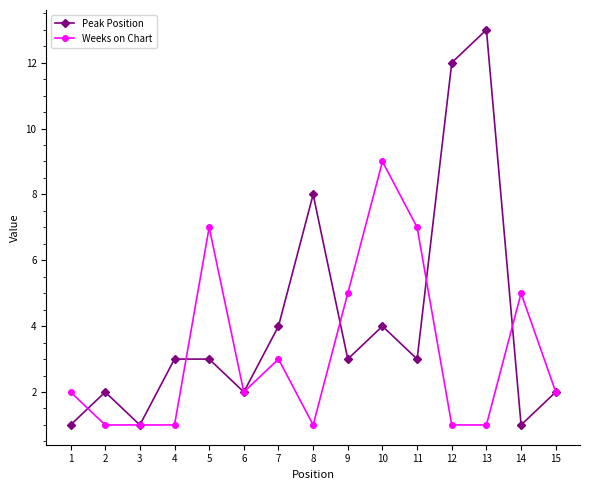

True or false: Weeks on Chart has more than 0 interior local peaks.

True